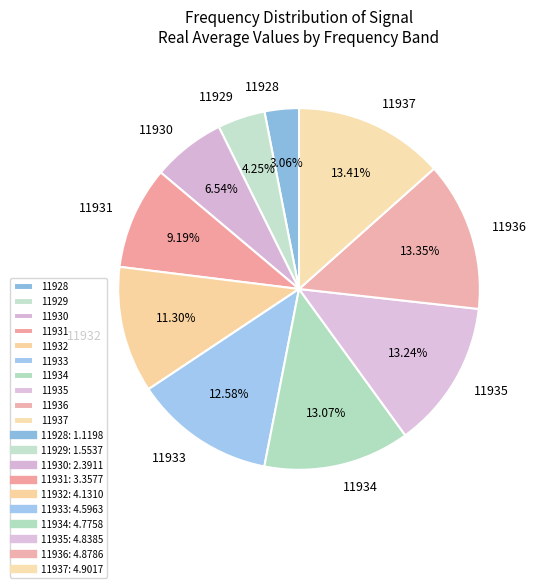

To the nearest percent, what percentage of the pie is 11932?

11%